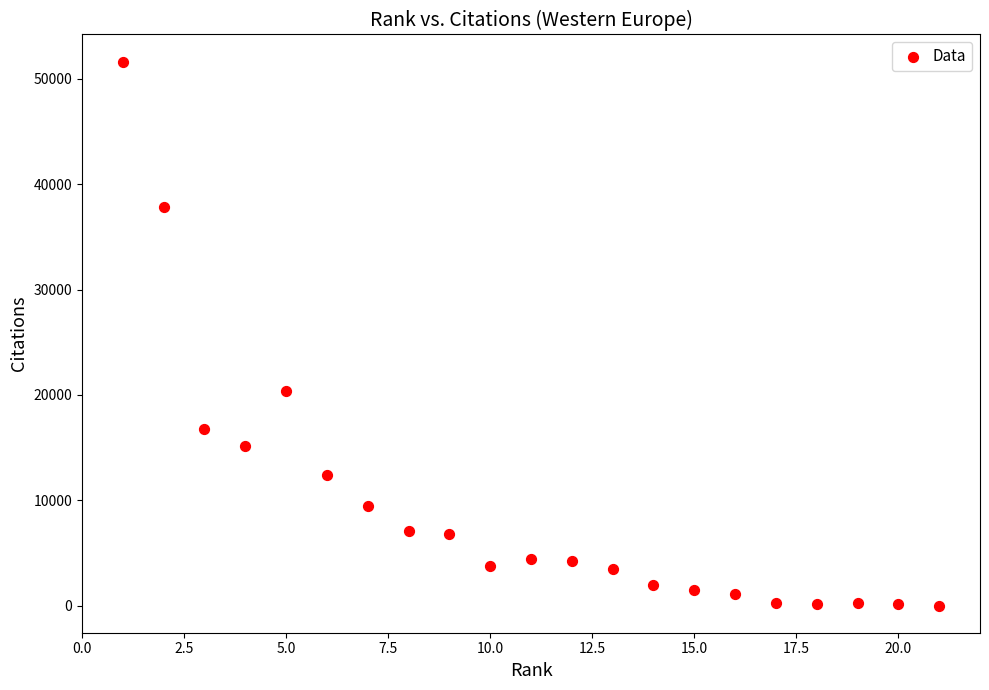

What Y value in the scatter plot is closest to 25824?

20401